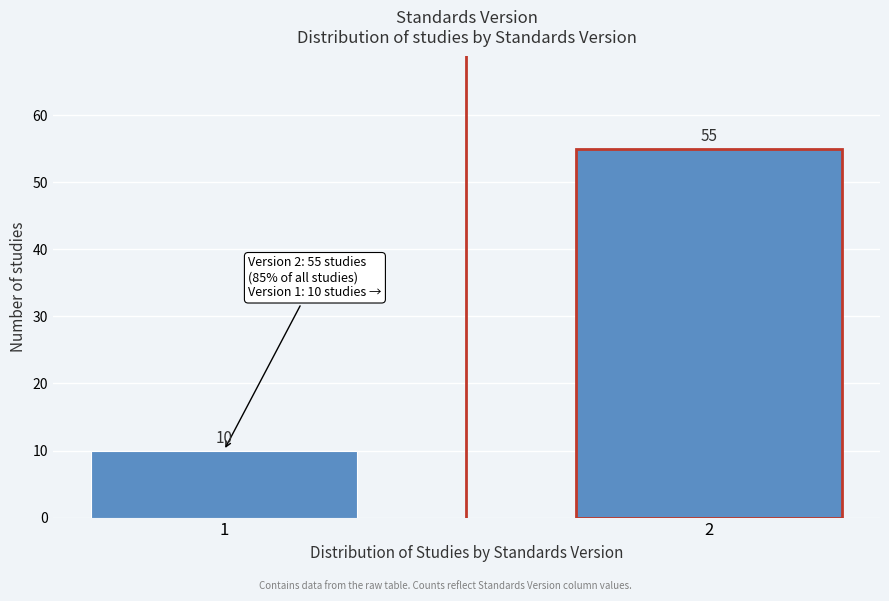

Reading left to right, extract all data points from this chart.

1=10	2=55